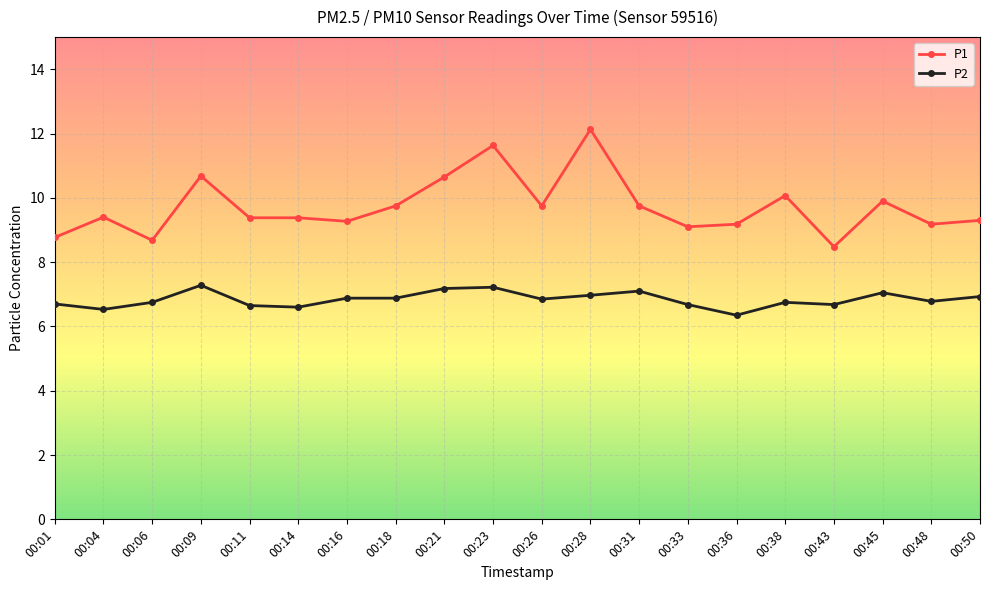

True or false: P1 has more than 2 interior local peaks.

True